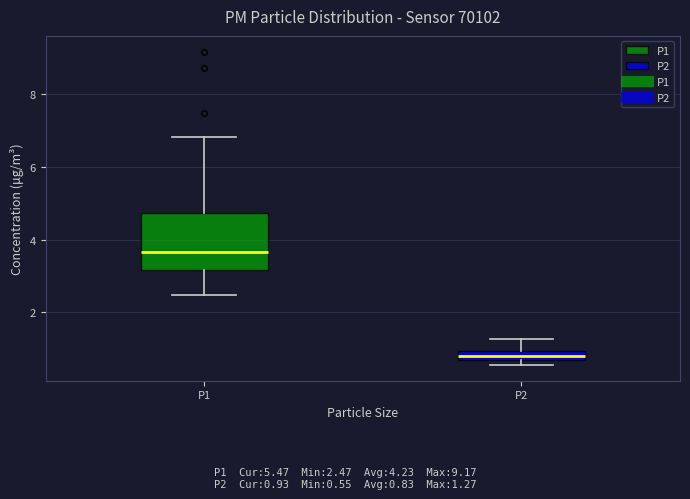

Which box has the highest median line?

P1